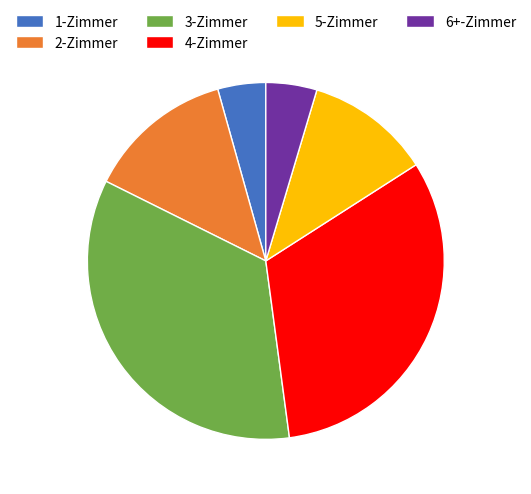

Which slice is the largest?

3-Zimmer